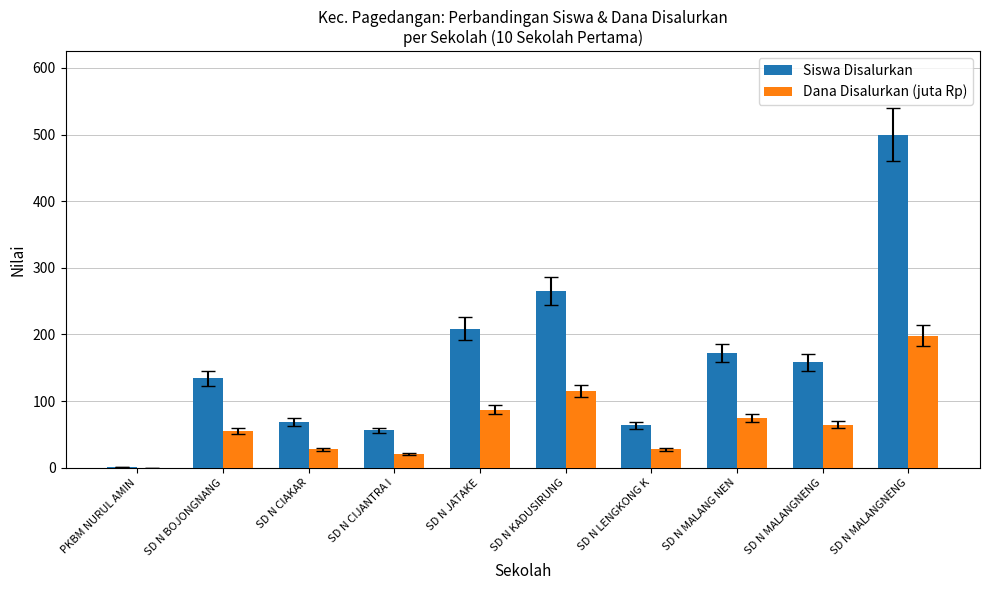

Reading left to right, what are all the values shown in this chart?

Siswa Disalurkan: PKBM NURUL AMIN=1.0	SD N BOJONGNANG=134.0	SD N CIAKAR=69.0	SD N CIJANTRA I=56.0	SD N JATAKE=209.0	SD N KADUSIRUNG=265.0	SD N LENGKONG K=64.0	SD N MALANG NEN=172.0	SD N MALANGNENG=158.0	SD N MALANGNENG=500.0
Dana Disalurkan (juta Rp): PKBM NURUL AMIN=0.2	SD N BOJONGNANG=55.1	SD N CIAKAR=27.7	SD N CIJANTRA I=20.2	SD N JATAKE=87.1	SD N KADUSIRUNG=115.0	SD N LENGKONG K=28.1	SD N MALANG NEN=75.2	SD N MALANGNENG=64.6	SD N MALANGNENG=198.2